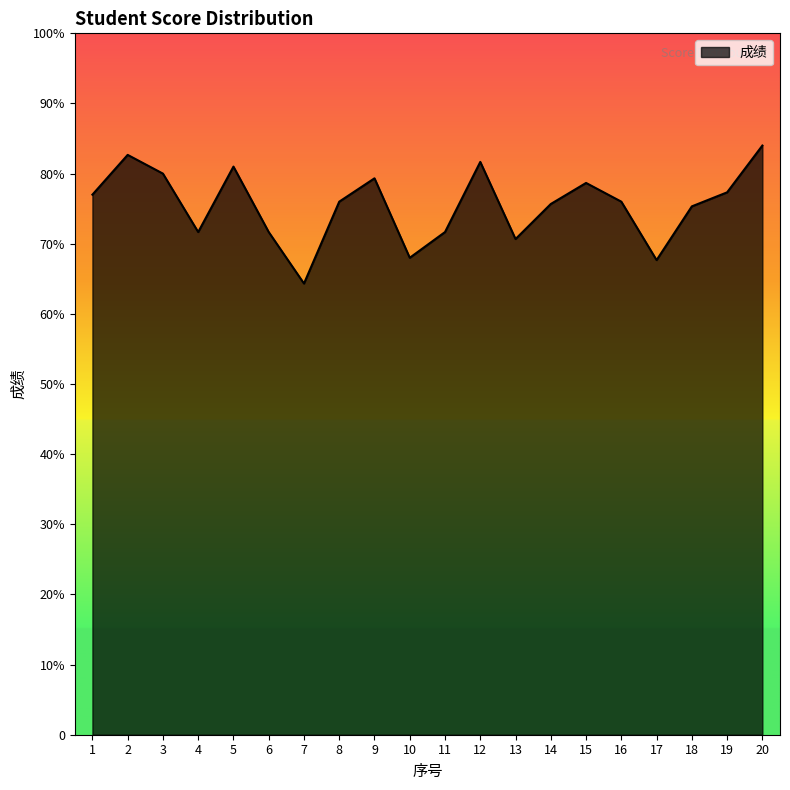

Reading left to right, list all the values displayed in this chart.

1=77.0	2=82.7	3=80.0	4=71.7	5=81.0	6=71.7	7=64.3	8=76.0	9=79.3	10=68.0	11=71.7	12=81.7	13=70.7	14=75.7	15=78.7	16=76.0	17=67.7	18=75.3	19=77.3	20=84.0